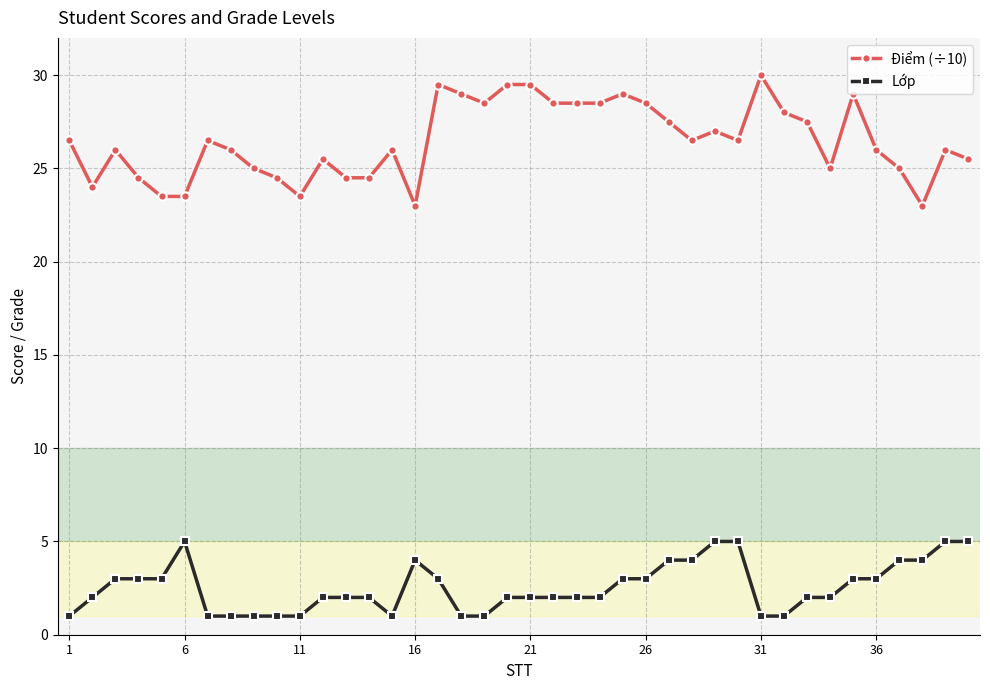

Rank the series by their maximum value, from highest to lowest.

Điểm (÷10), Lớp